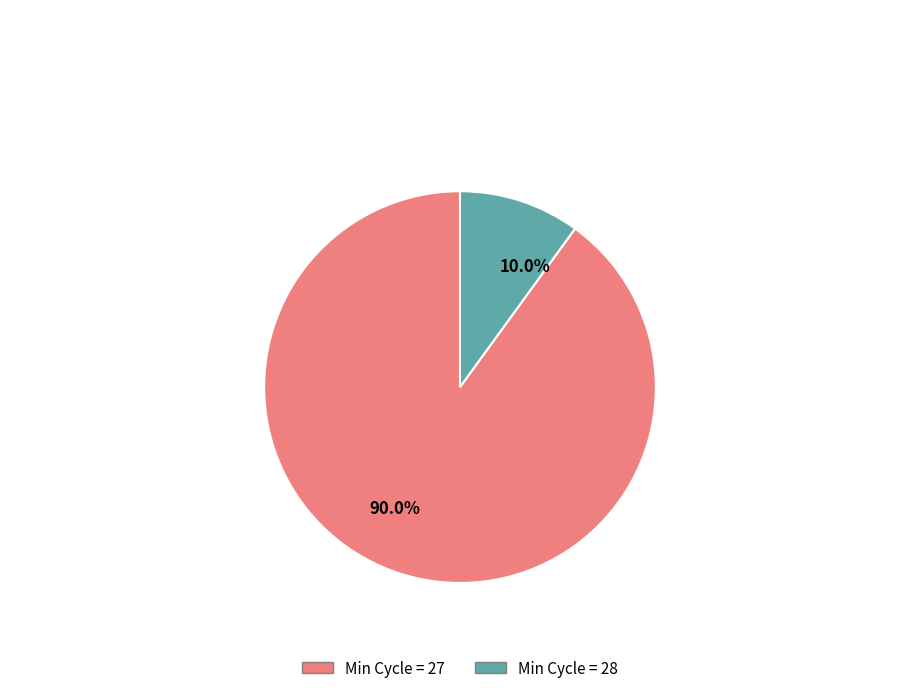

Which category has the smallest portion of the pie?

Min Cycle = 28